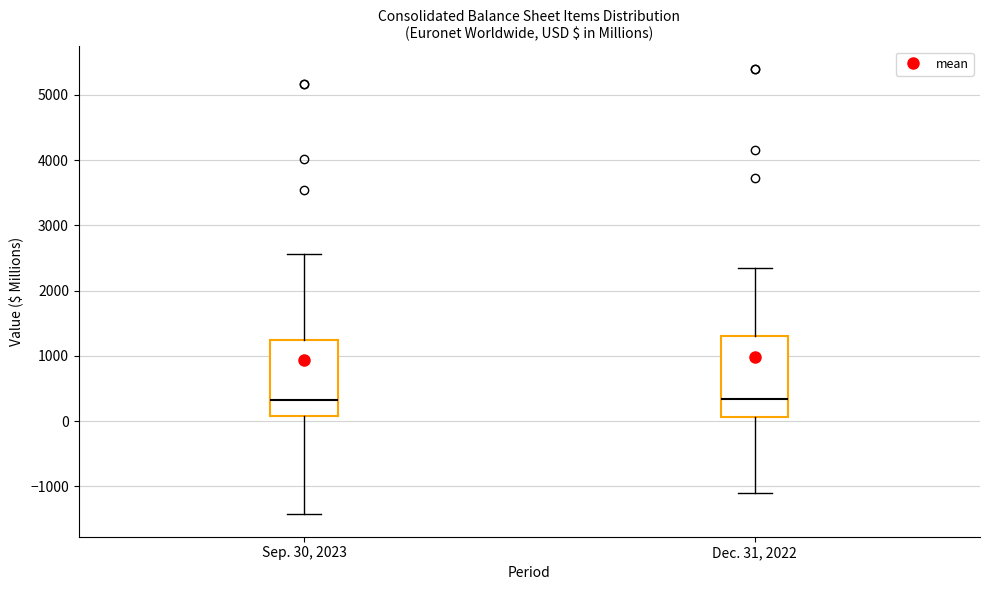

Reading left to right, transcribe this box plot: for each box, give where its median line is, the range the box spans, and where its two whiskers end, as read against the y-axis. The values are not printed on the chart, so give them approximately, as read against the axis.

Sep. 30, 2023: median 300, box 100 to 1200, whiskers -1400 to 2600
Dec. 31, 2022: median 300, box 100 to 1300, whiskers -1100 to 2400